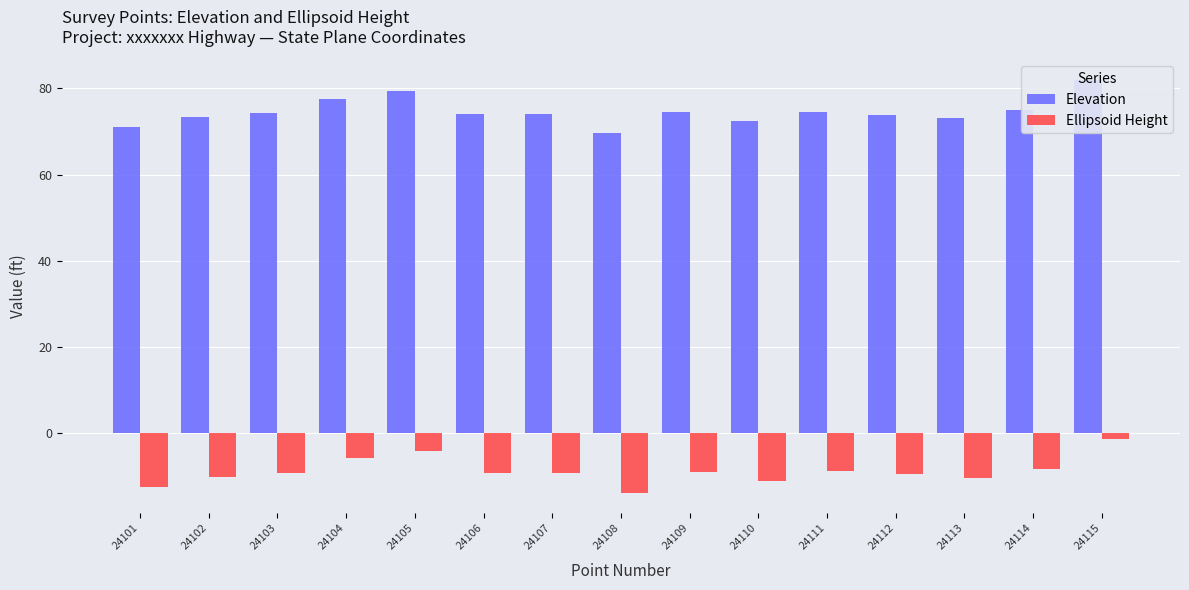

True or false: Elevation has a value of 72.4 at 24110.

True